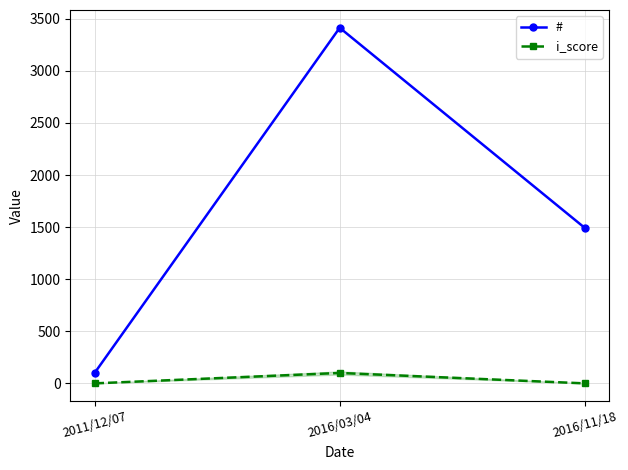

What is the approximate value of # at 2016/11/18, to the nearest 100?

1500